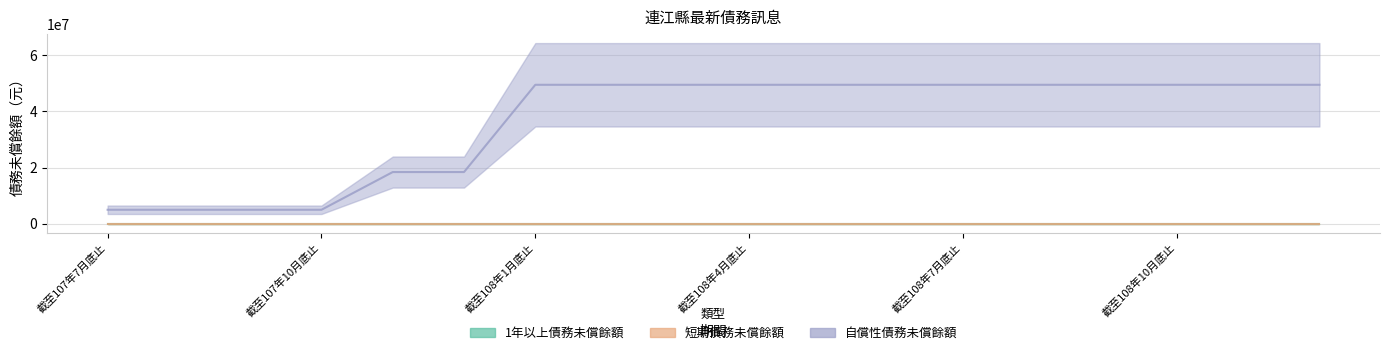

Which has a higher value, 截至108年7月底止 or 截至107年10月底止?

截至108年7月底止